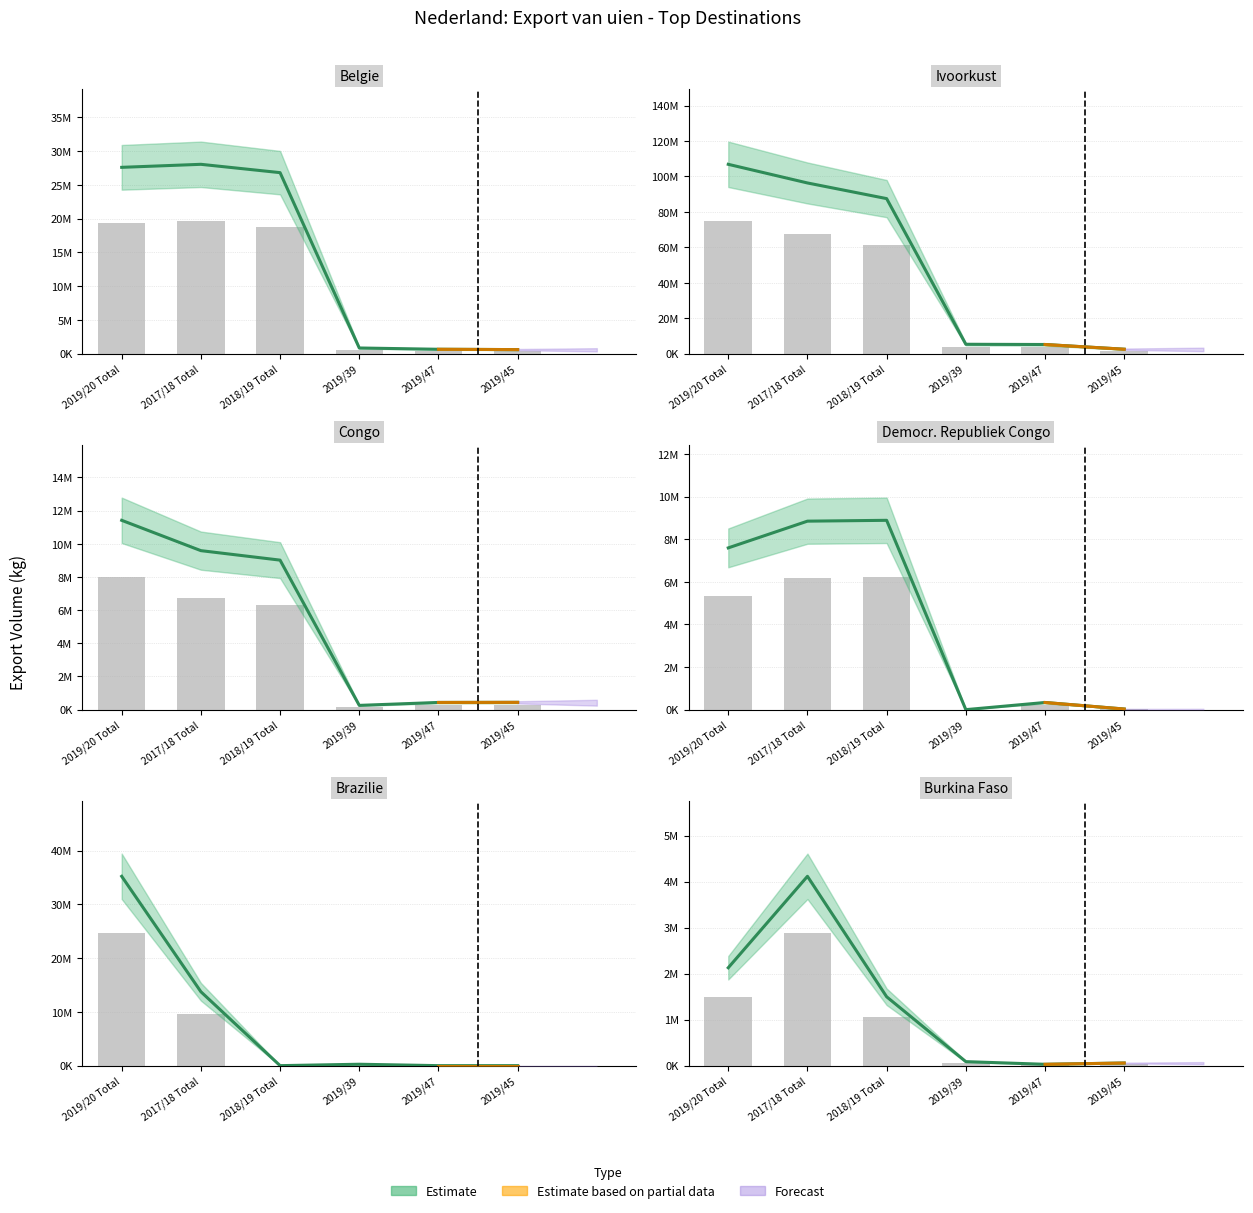

What is the spread (max minus min) of values at 2019/47?

5157750